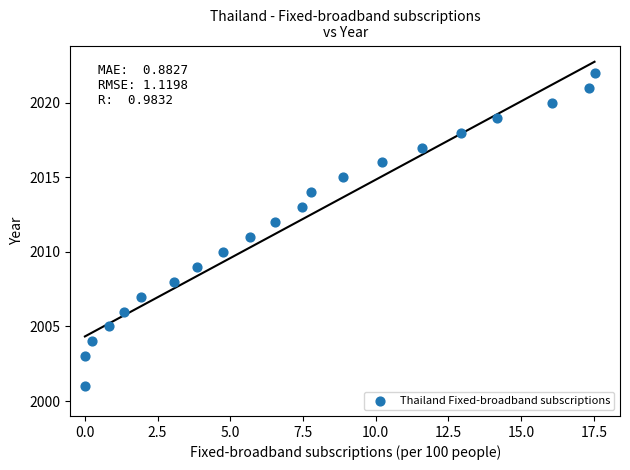

What is the range of Y values (max minus min)?

21